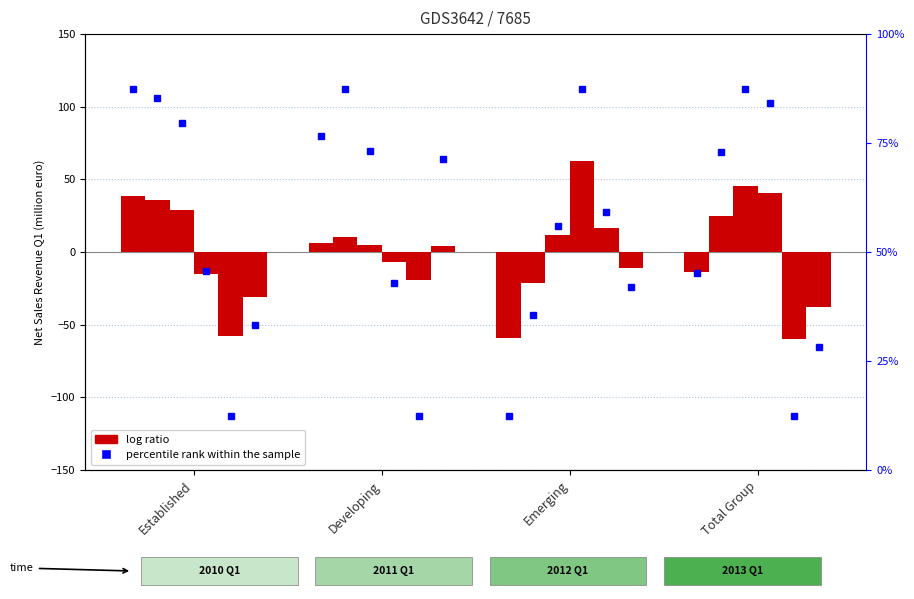

What is the difference between the maximum and minimum values in the 2013 Q1 series?

78.0